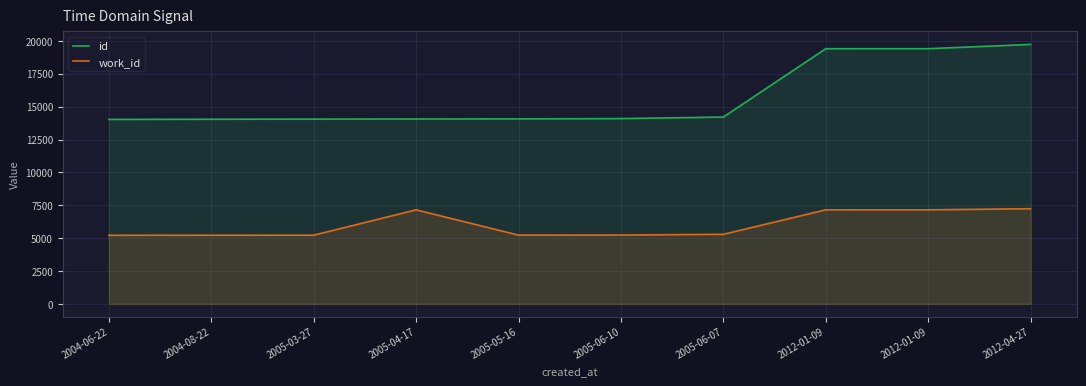

How many data points in id are above 14091?

4